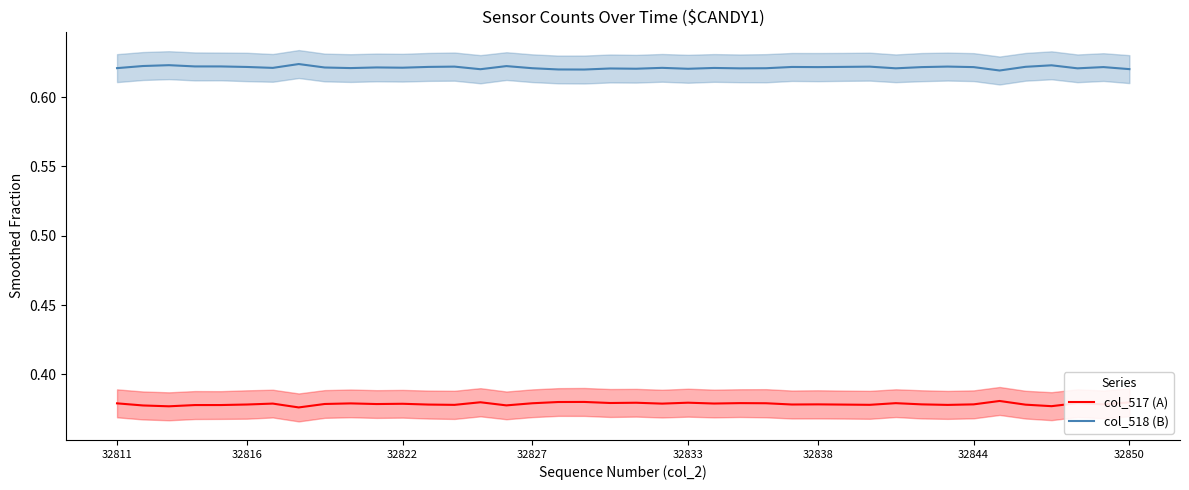

The col_518 (B) series shows 1.0 at 32816. True or false?

False